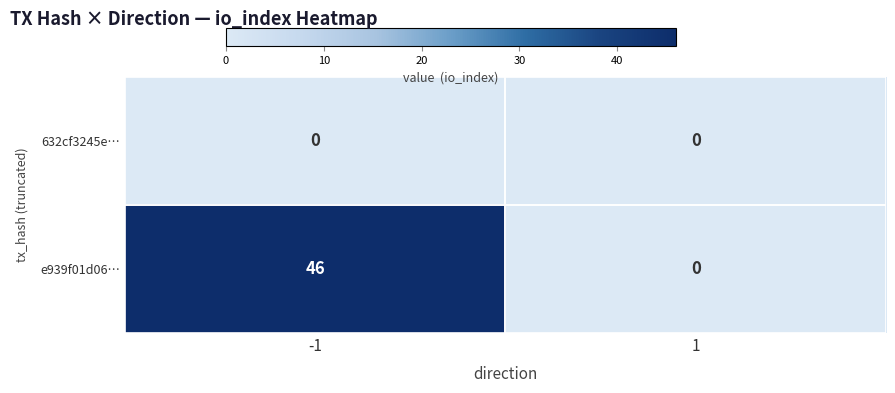

What value does the e939f01d06… series have at -1?

46